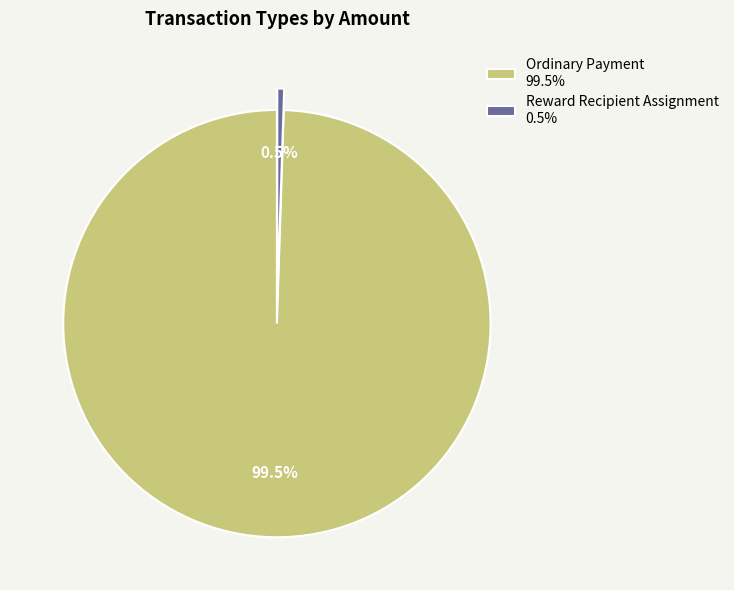

What portion of the pie excludes Ordinary Payment 99.5%?

0.5%